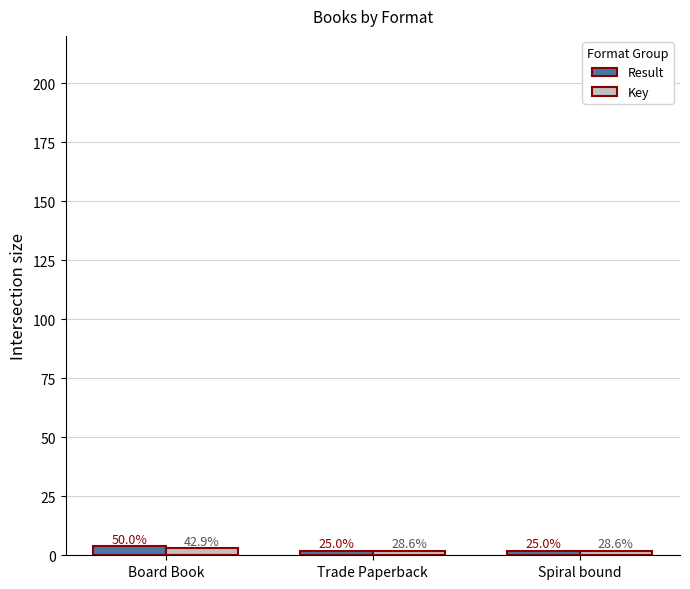

How many bars are there in total?

6